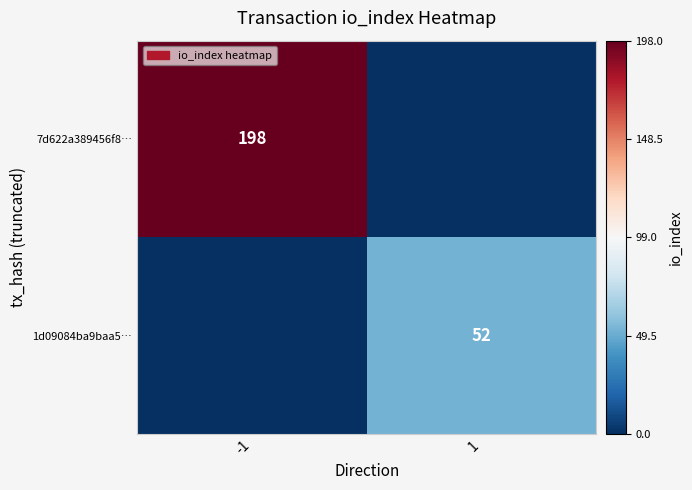

True or false: 1d09084ba9baa5… has a value of 12 at 1.

False